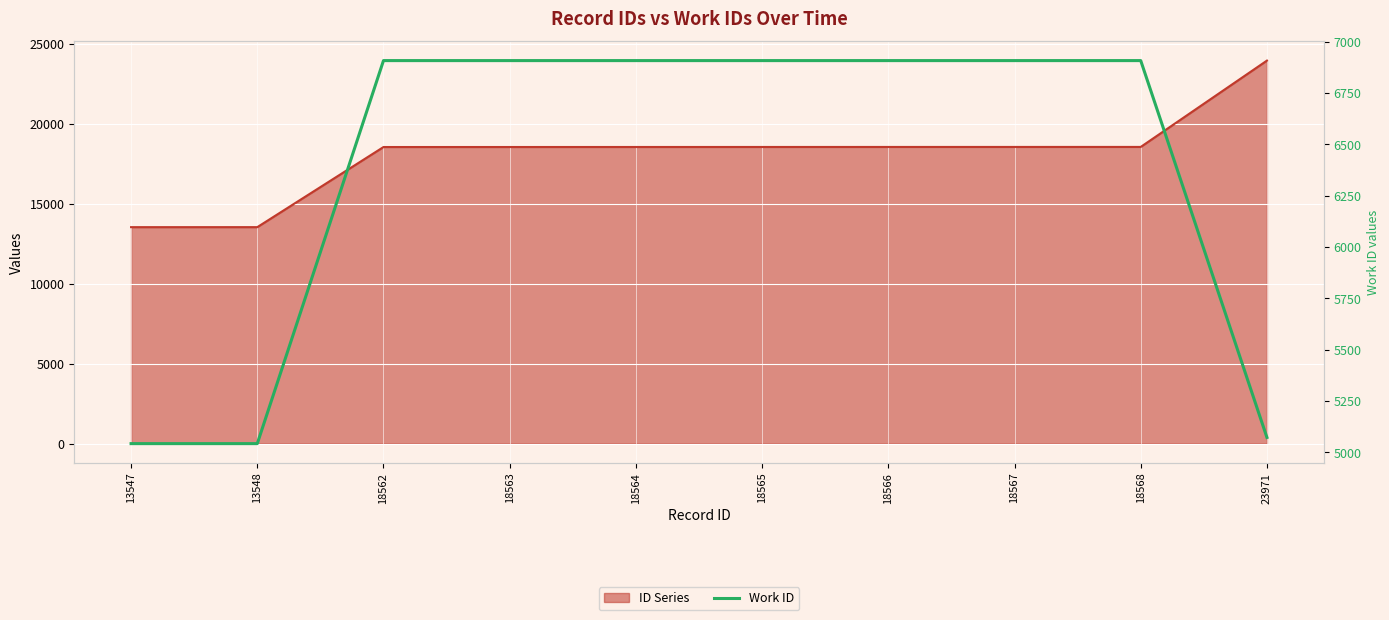

What is the smallest value displayed?

5043